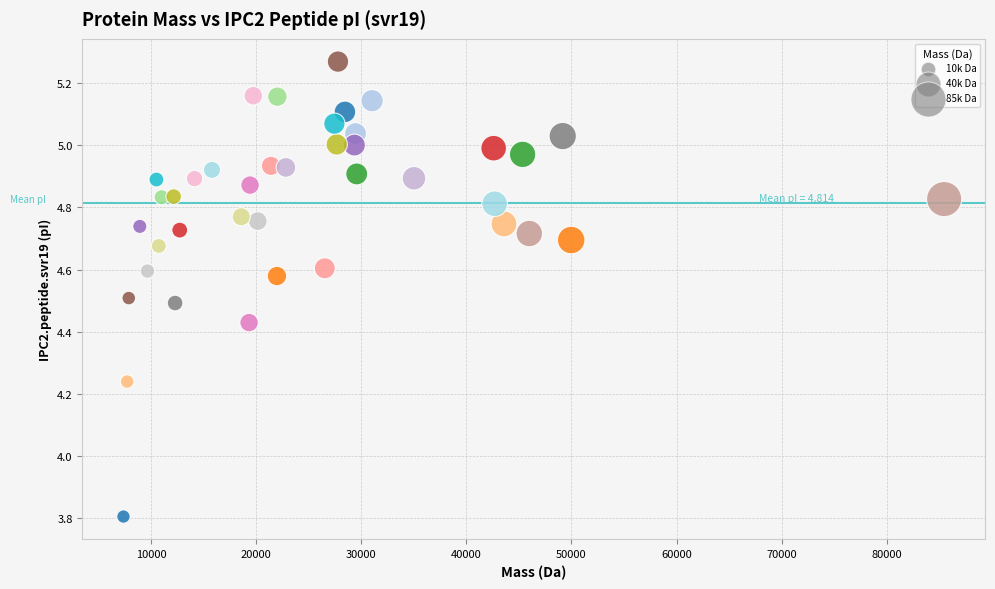

What Y value in the scatter plot is closest to 4?

3.8